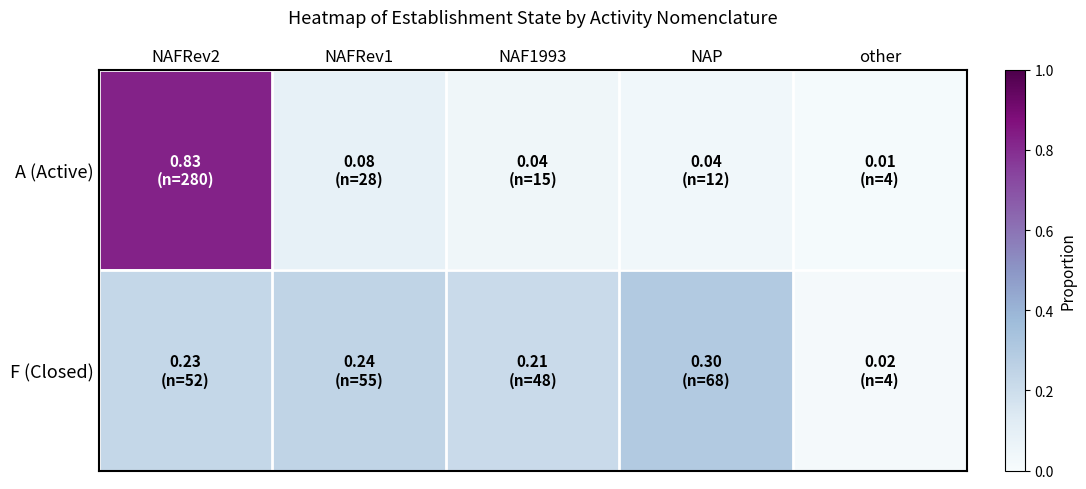

List the series in order of their peak value, highest first.

A (Active), F (Closed)